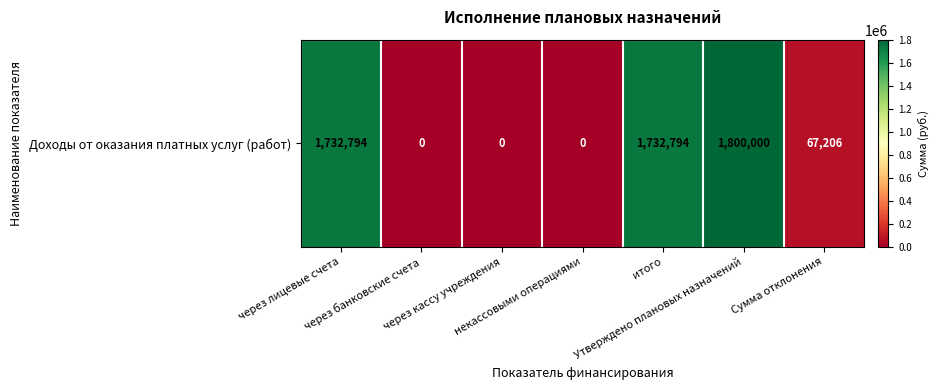

What is the sum of all values?

5332794